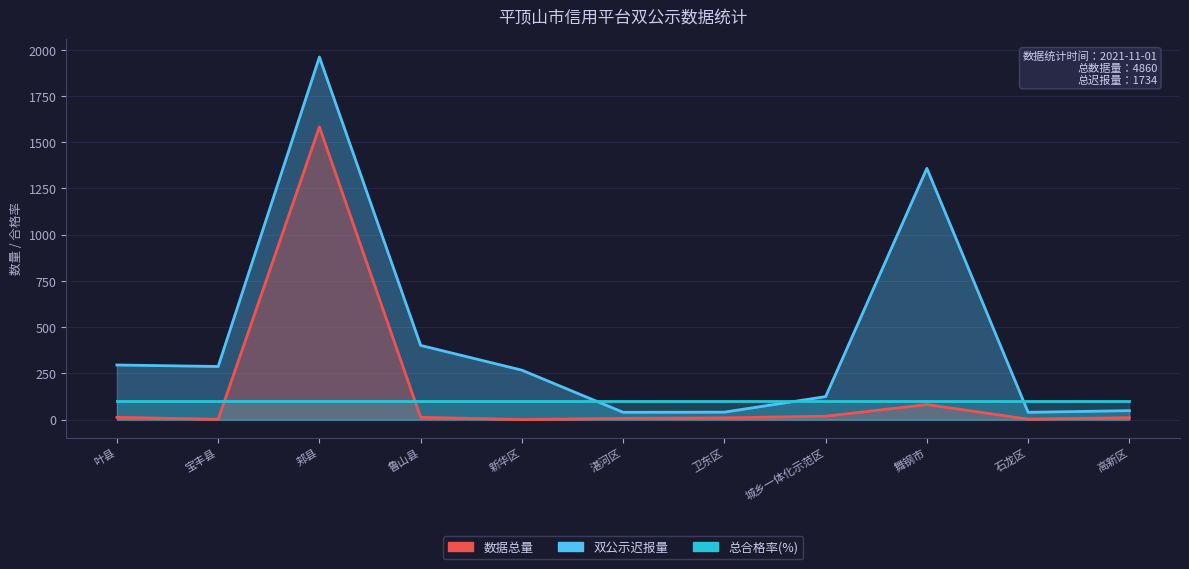

What is the difference between the maximum and second lowest values in the 数据总量 series?

1922